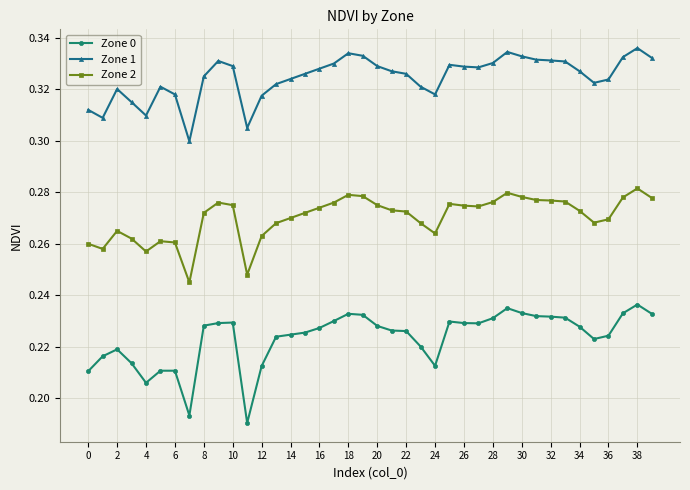

True or false: Zone 2 and Zone 0 intersect in this chart.

False